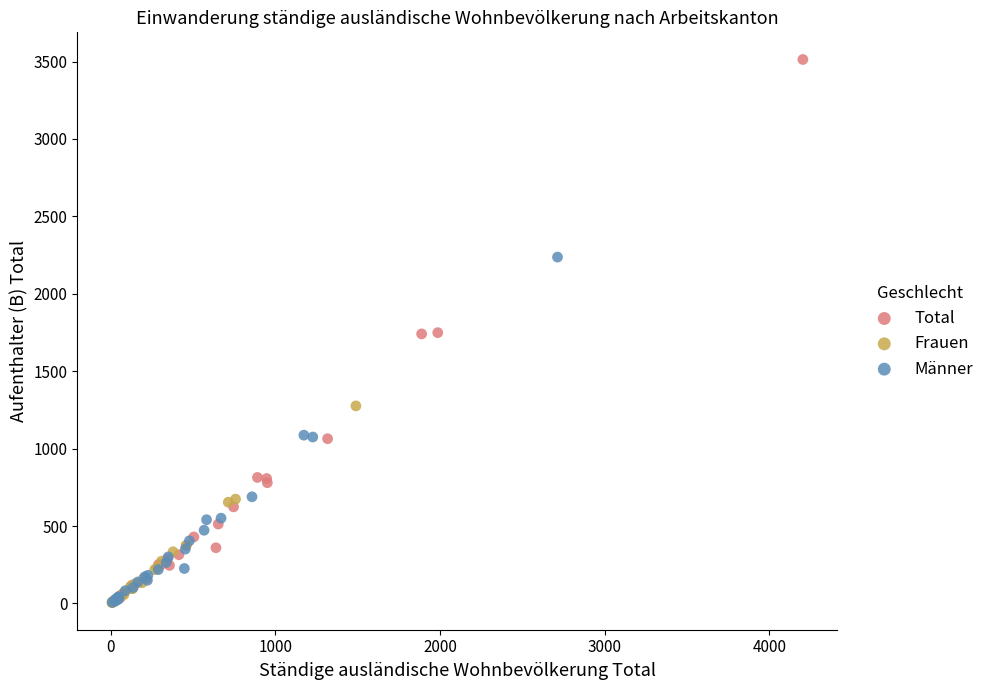

Which series has the largest Y range (max minus min)?

Total